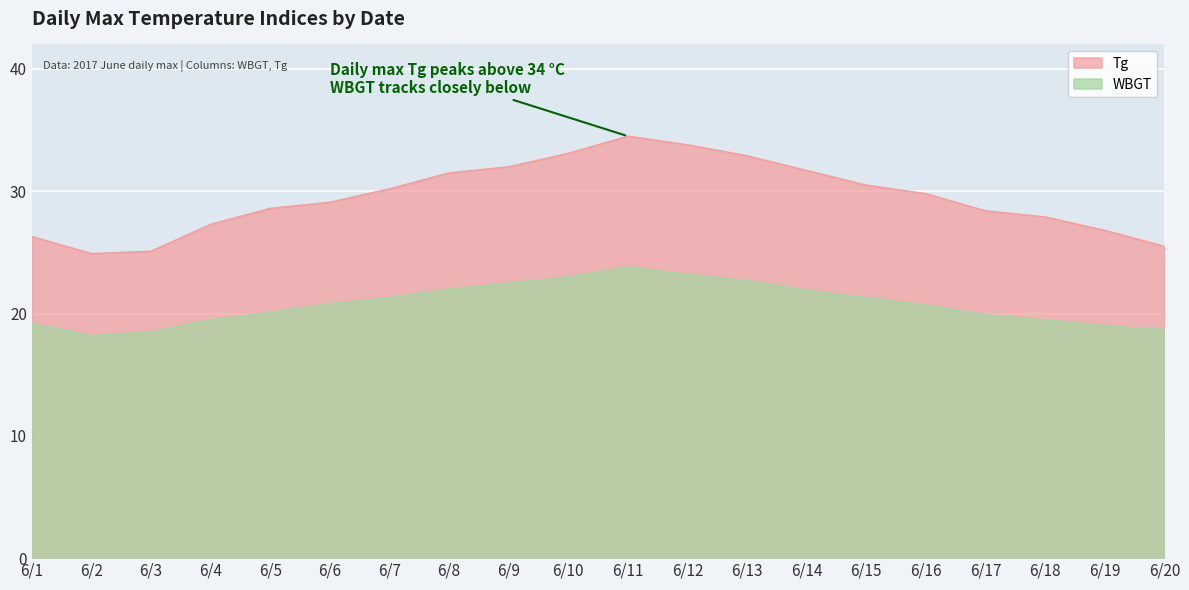

At which label does WBGT first exceed 20?

6/5